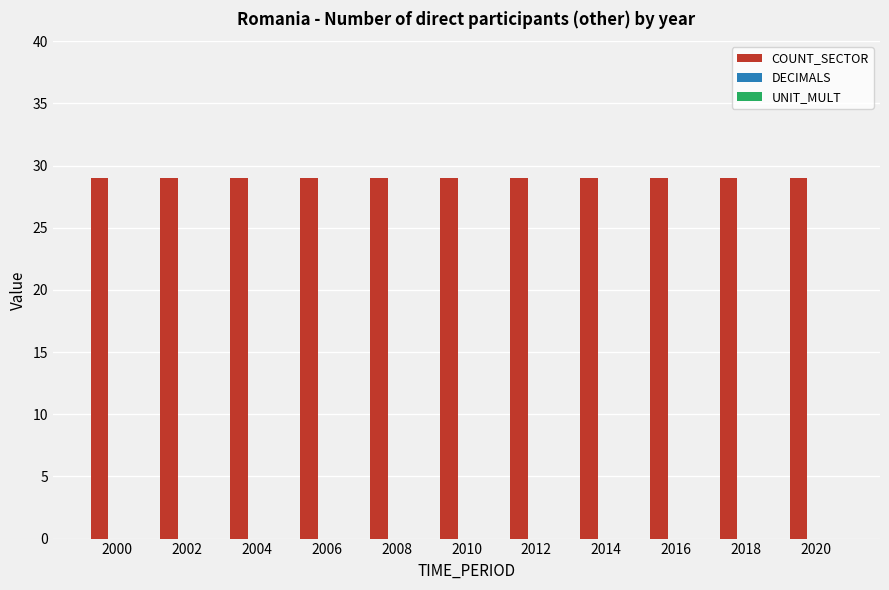

What is the sum of the COUNT_SECTOR values at 2004 and 2008?

58